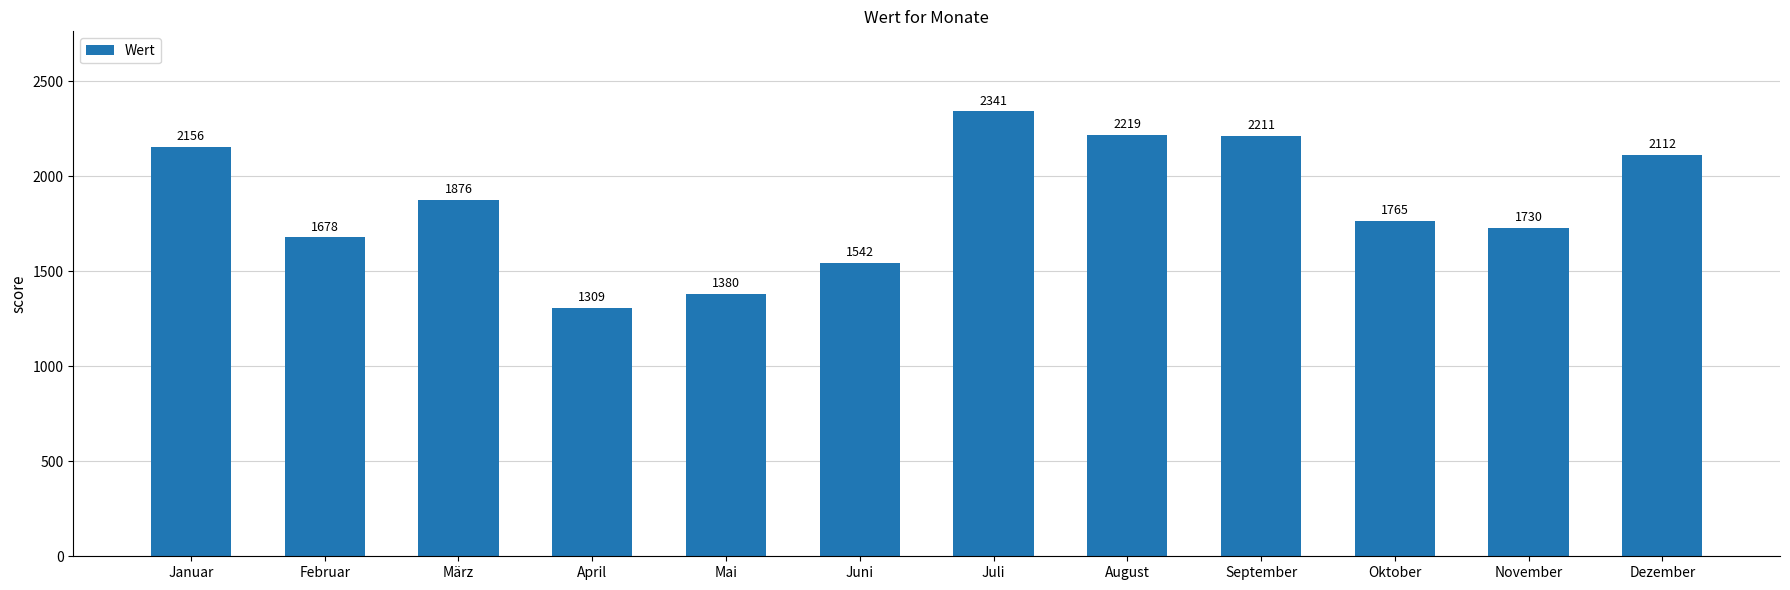

List the labels in order of value, smallest first.

April, Mai, Juni, Februar, November, Oktober, März, Dezember, Januar, September, August, Juli